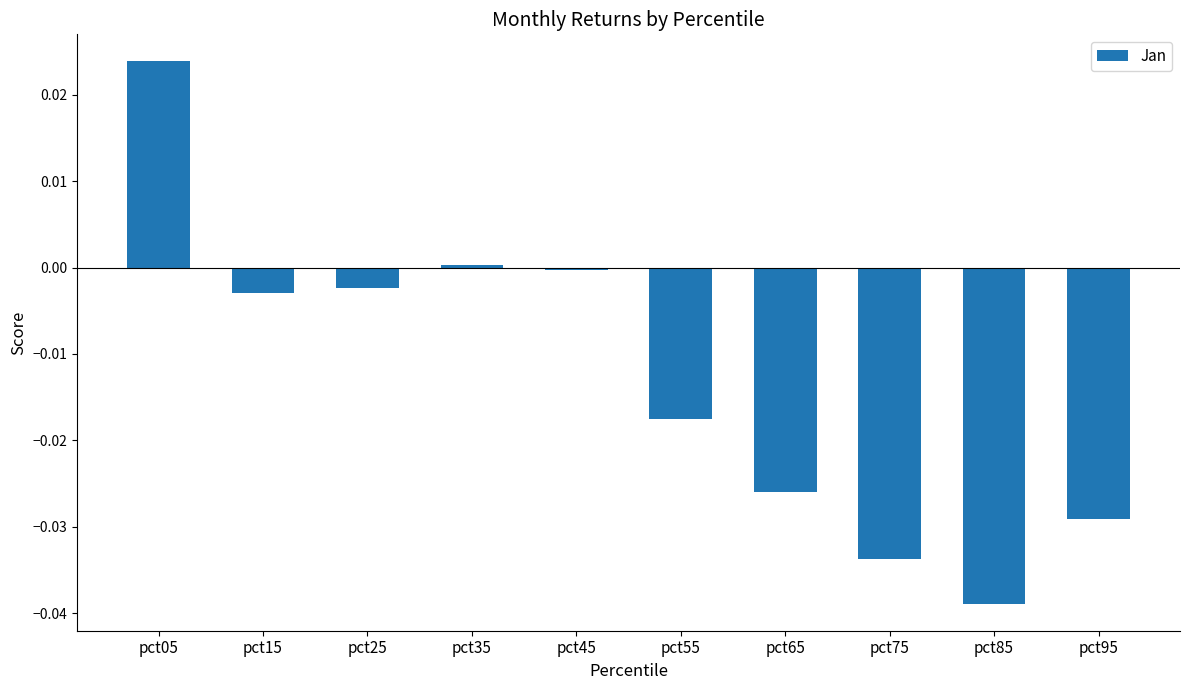

Between pct15 and pct85, which is larger?

pct15